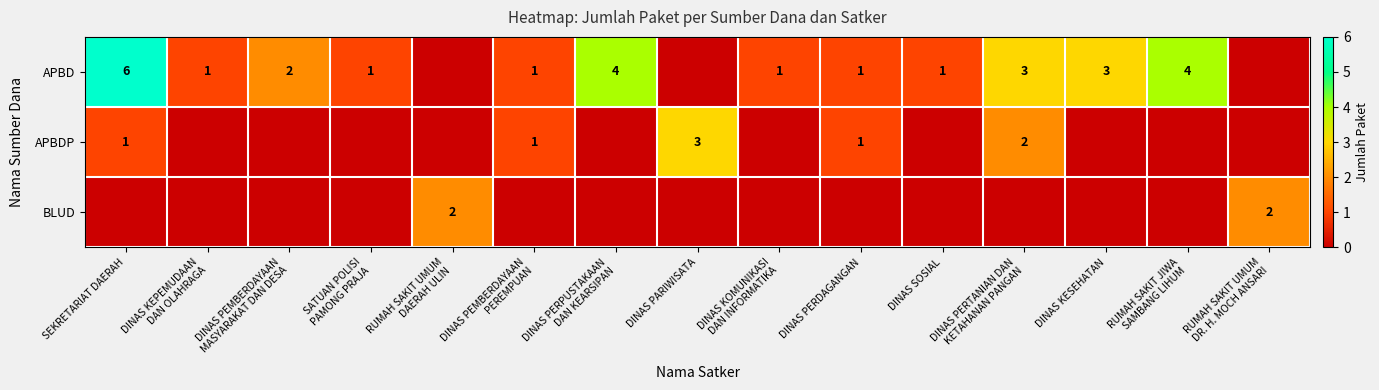

What is the total value across all series at DINAS PERPUSTAKAAN
DAN KEARSIPAN?

4